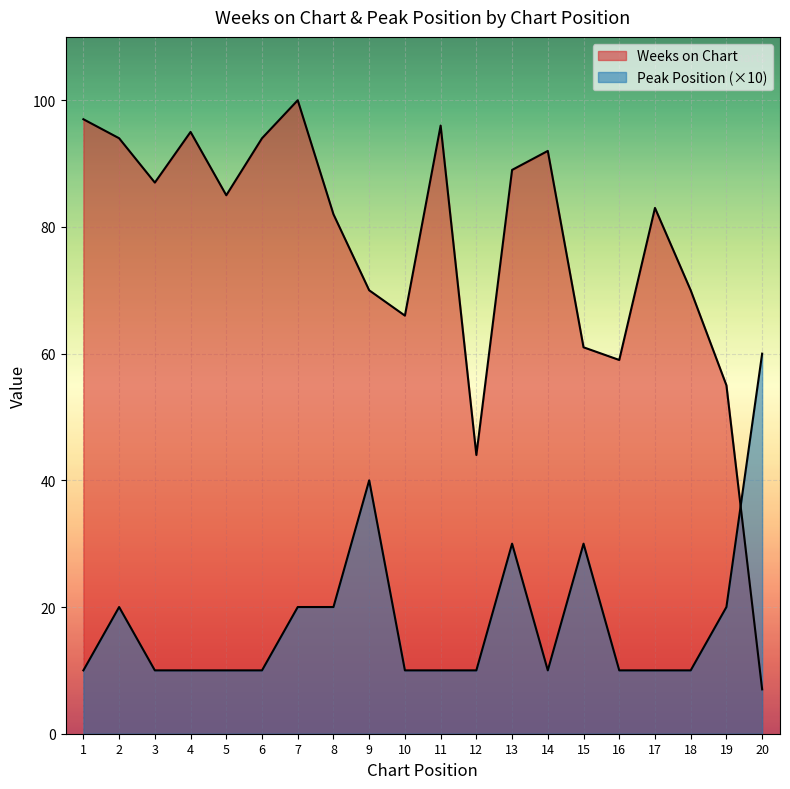

What are all the series names shown in the legend?

Weeks on Chart, Peak Position